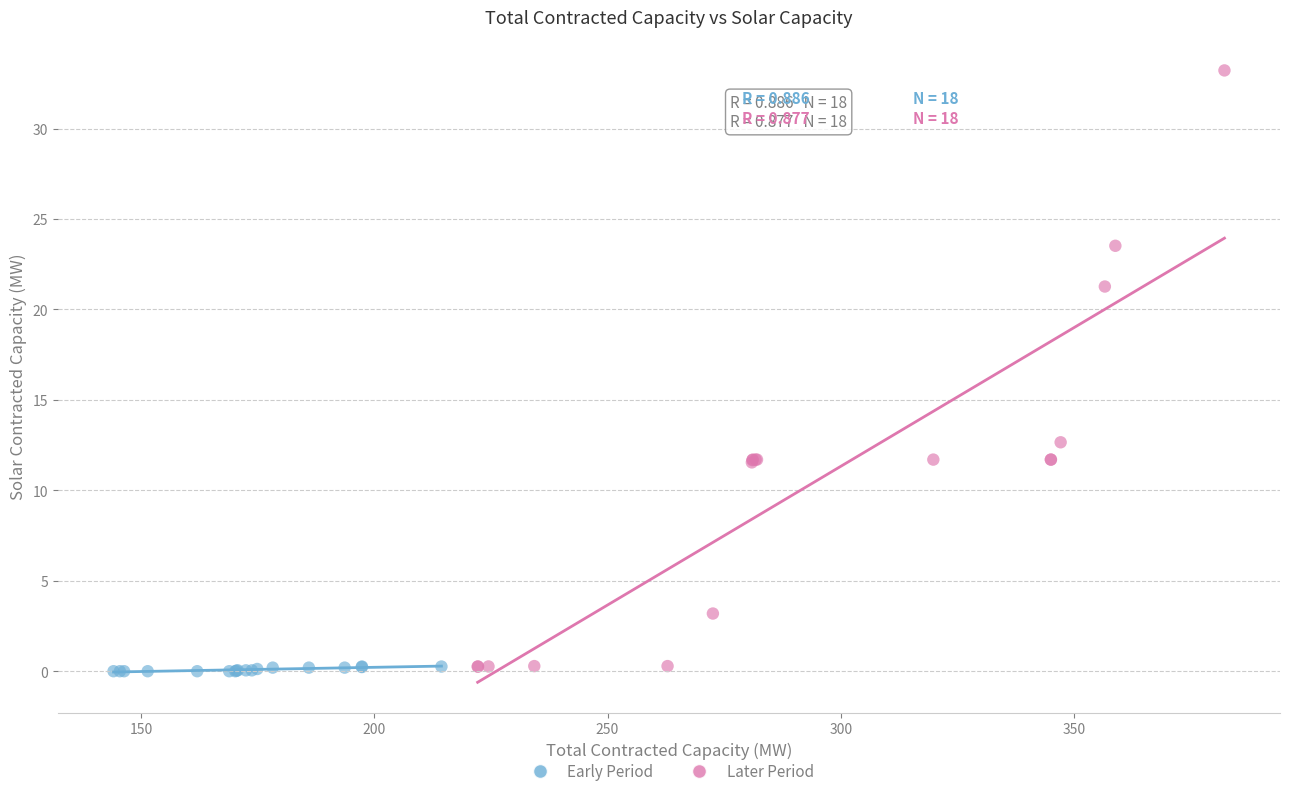

What are all the series names shown in the legend?

Early Period, Later Period